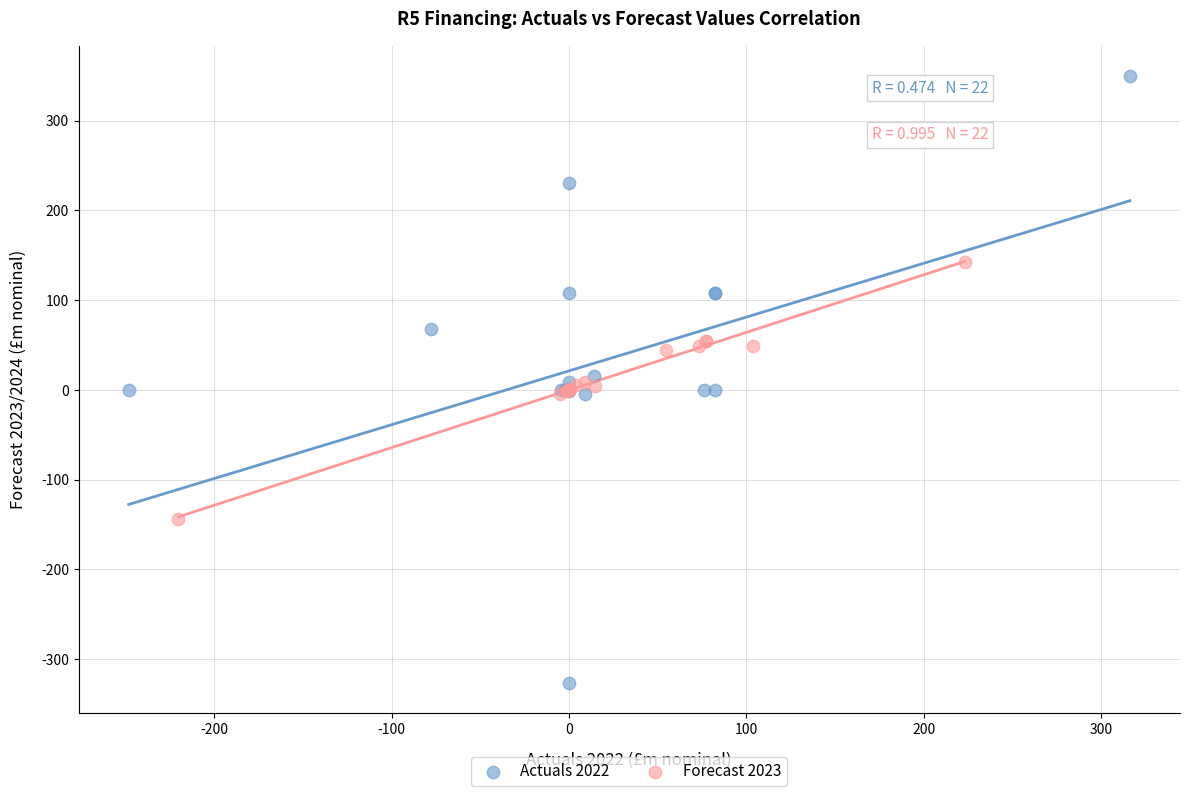

Which series has the largest Y range (max minus min)?

Actuals 2022